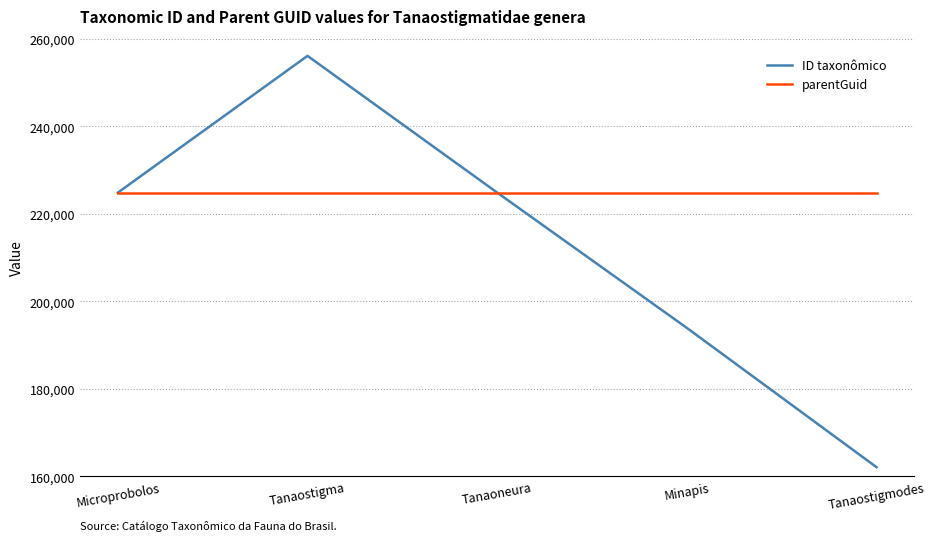

Which series changed the most between Microprobolos and Tanaostigmodes?

ID taxonômico